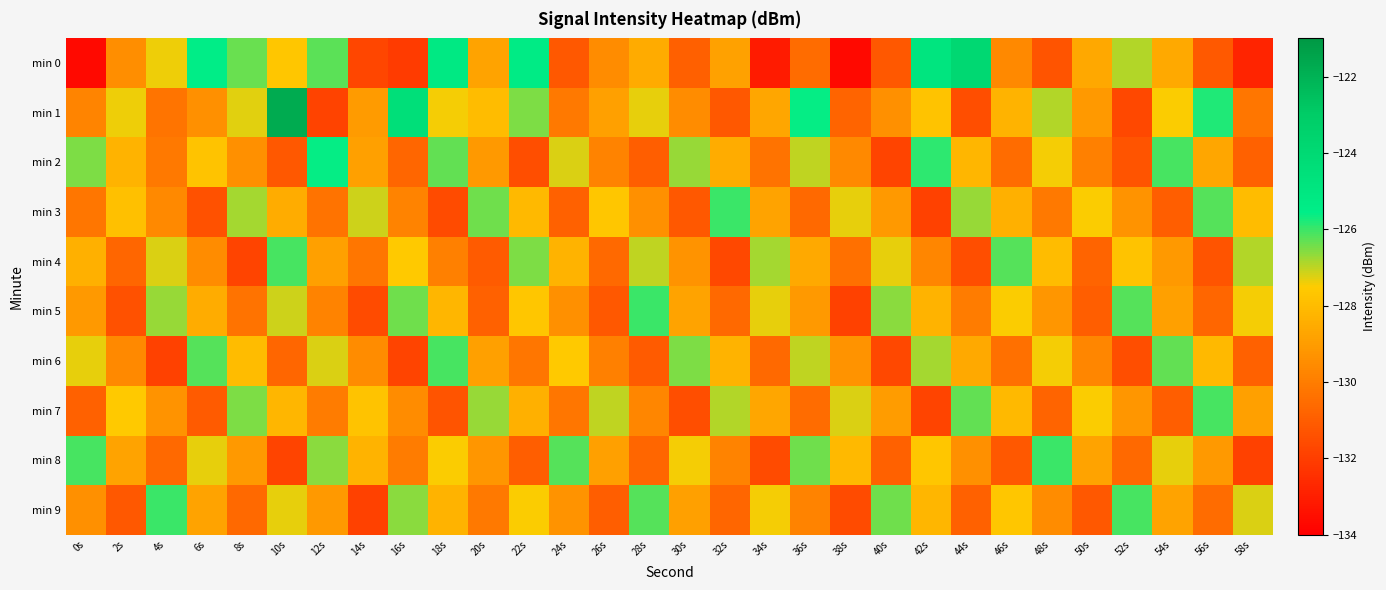

What is the total value across all series at 34s?

-1293.3